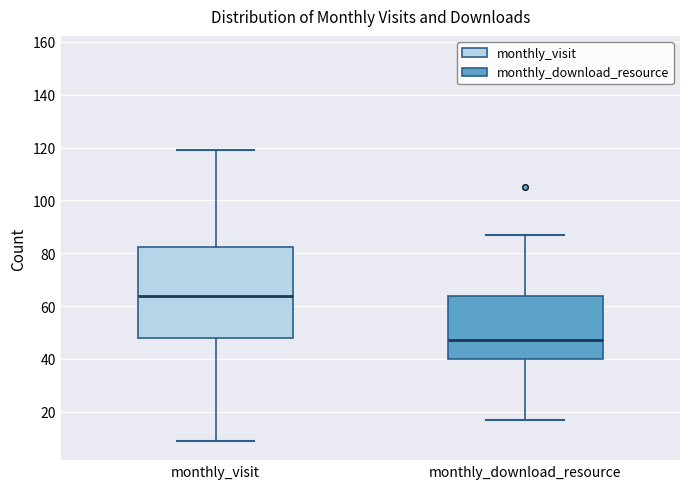

Which box's median line is the lowest?

monthly_download_resource